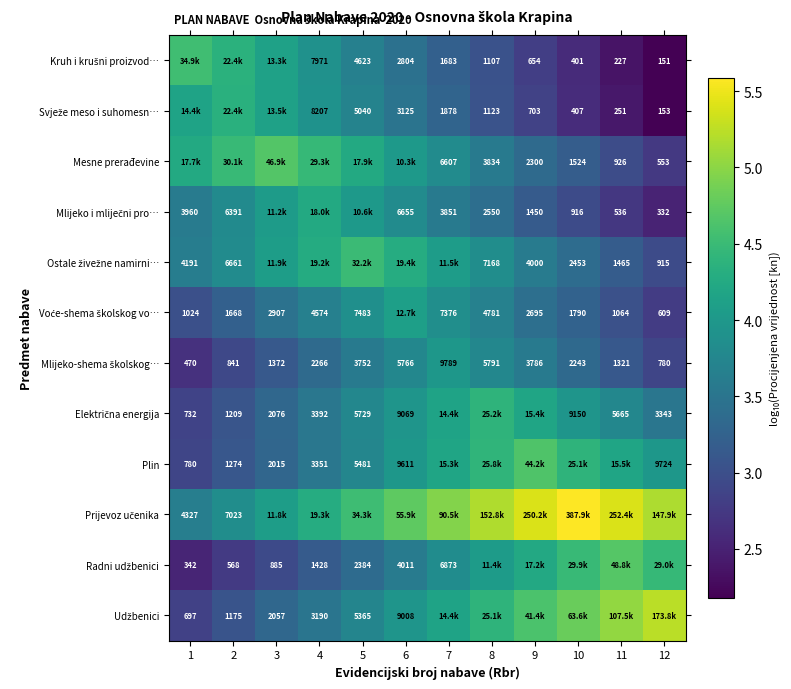

The Električna energija series shows 4.0 at 6. True or false?

True